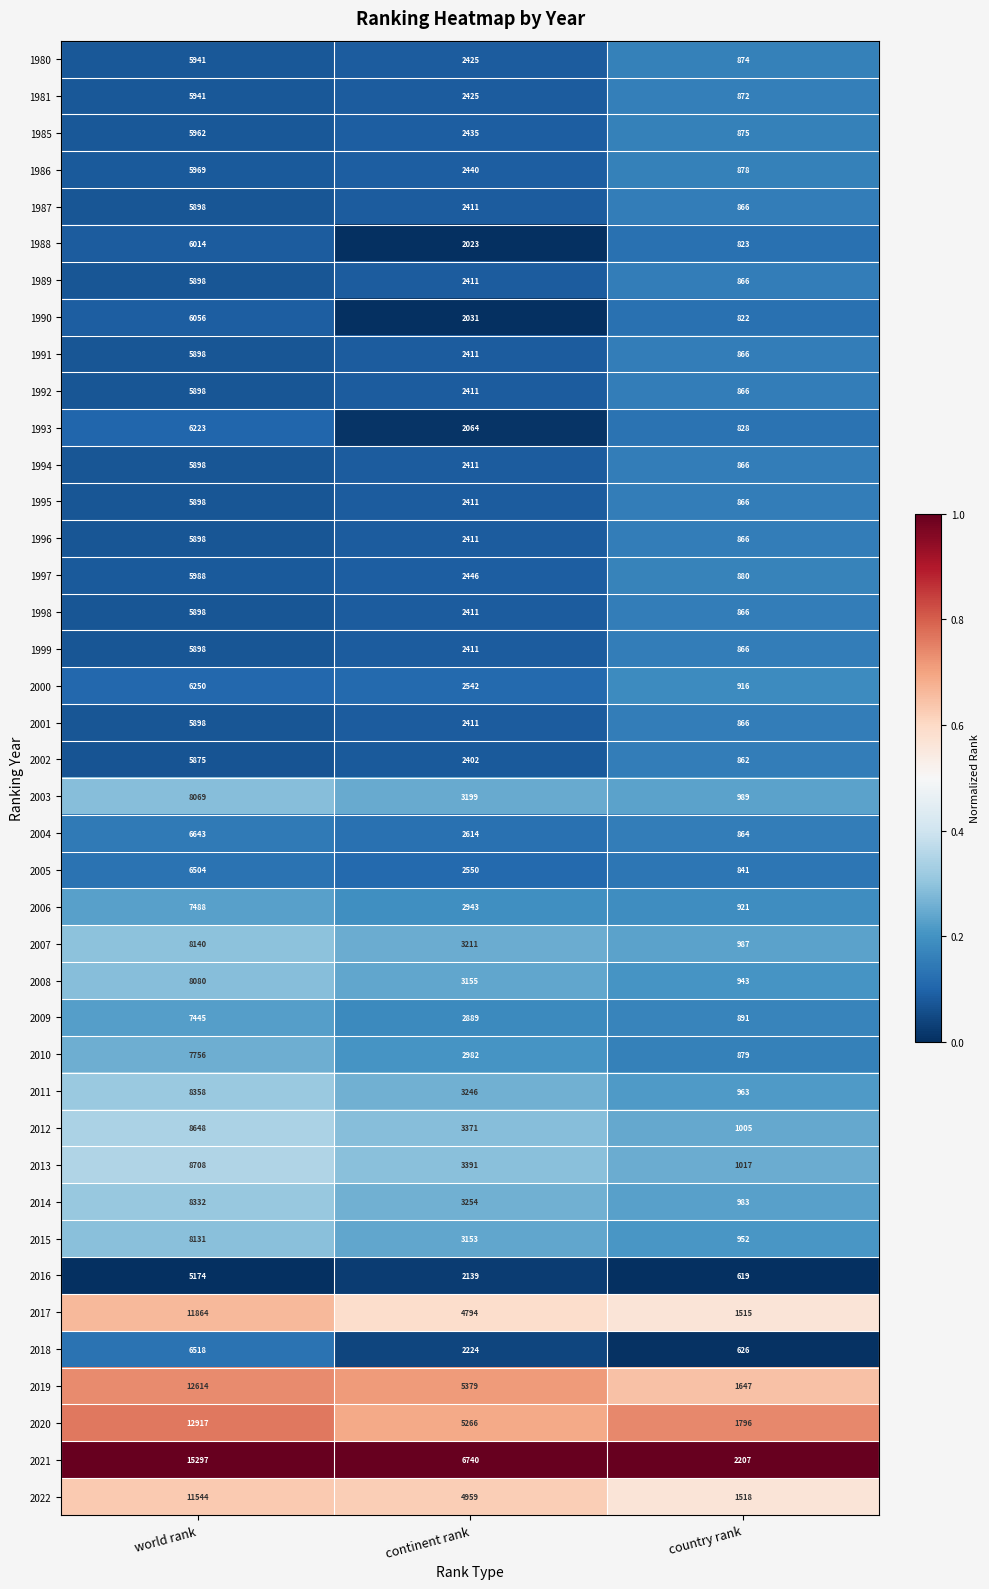

What is the minimum value for 2018?

626